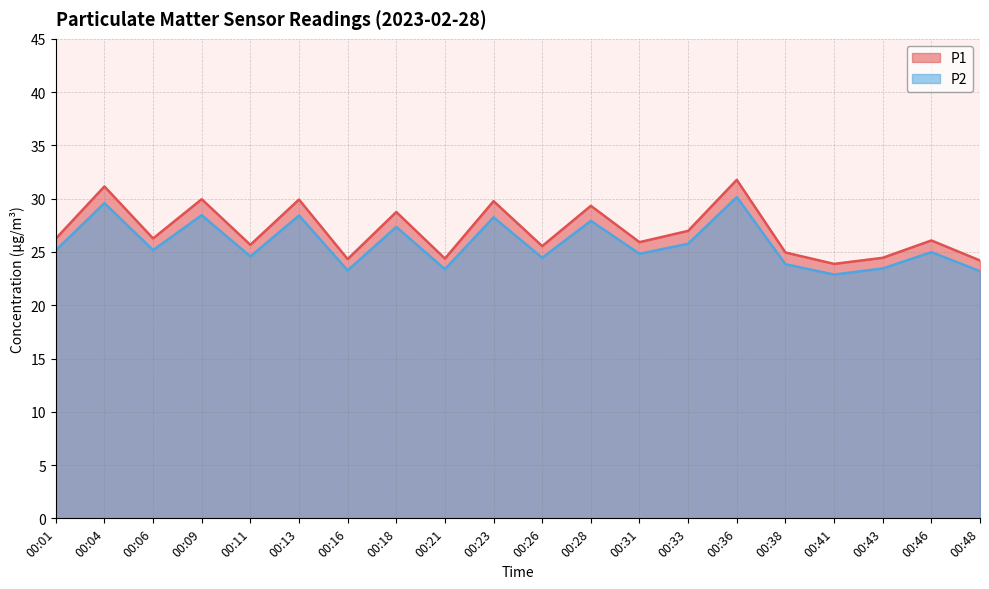

What are all the series names shown in the legend?

P1, P2